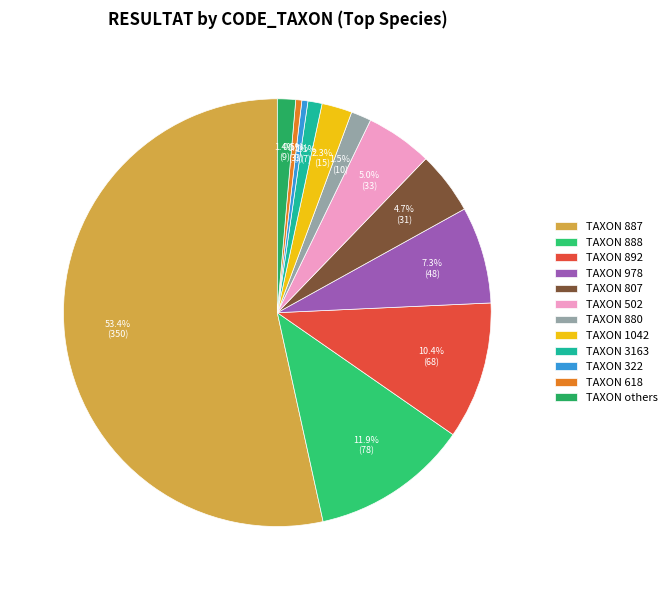

How many segments does this pie chart have?

12